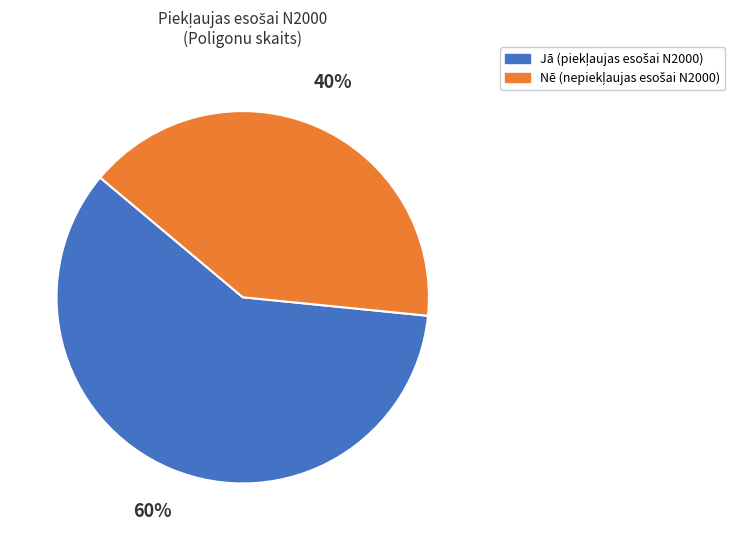

To the nearest percent, what is the average slice percentage?

50%